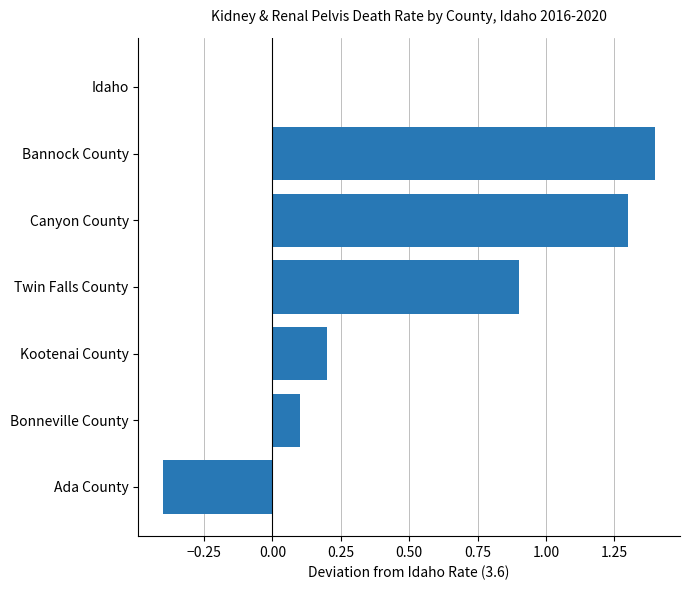

What is the sum of all values?

3.5